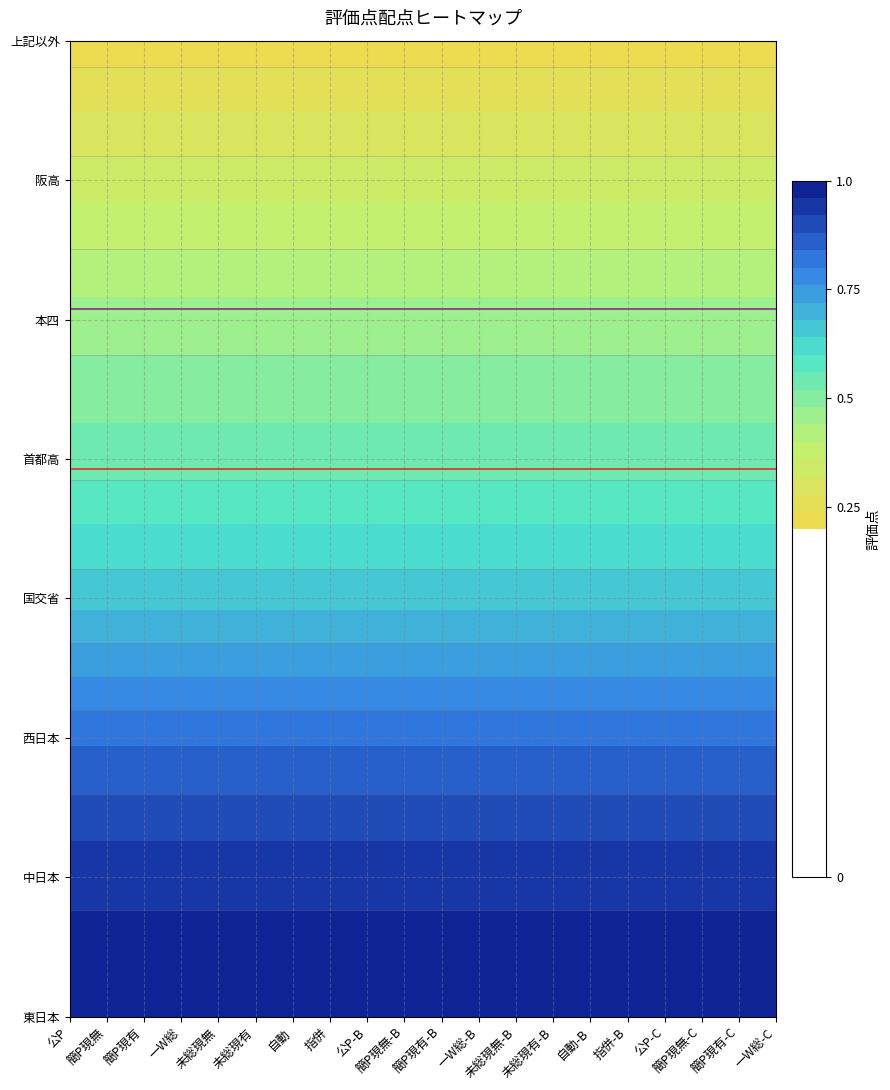

What is the total value across all series at 1?

5.0